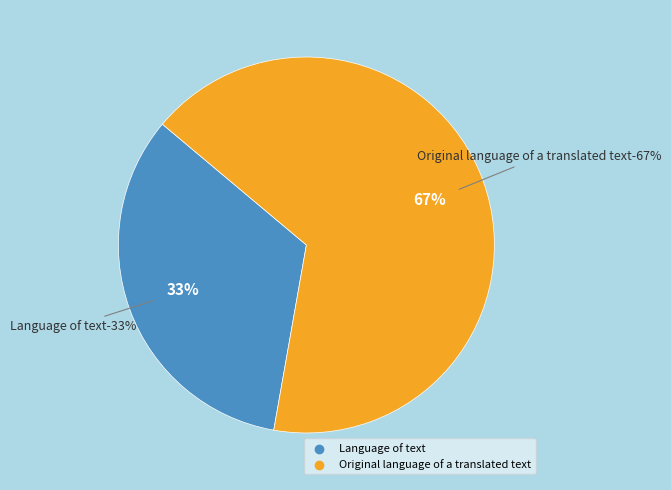

The Original language of a translated text slice represents 81% of the pie. True or false?

False